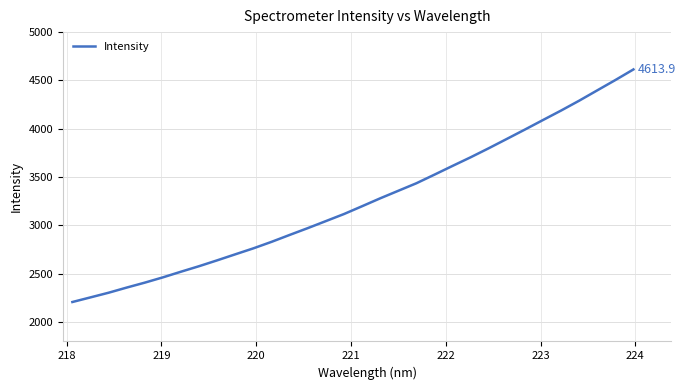

What is the maximum value shown in the chart?

4613.9